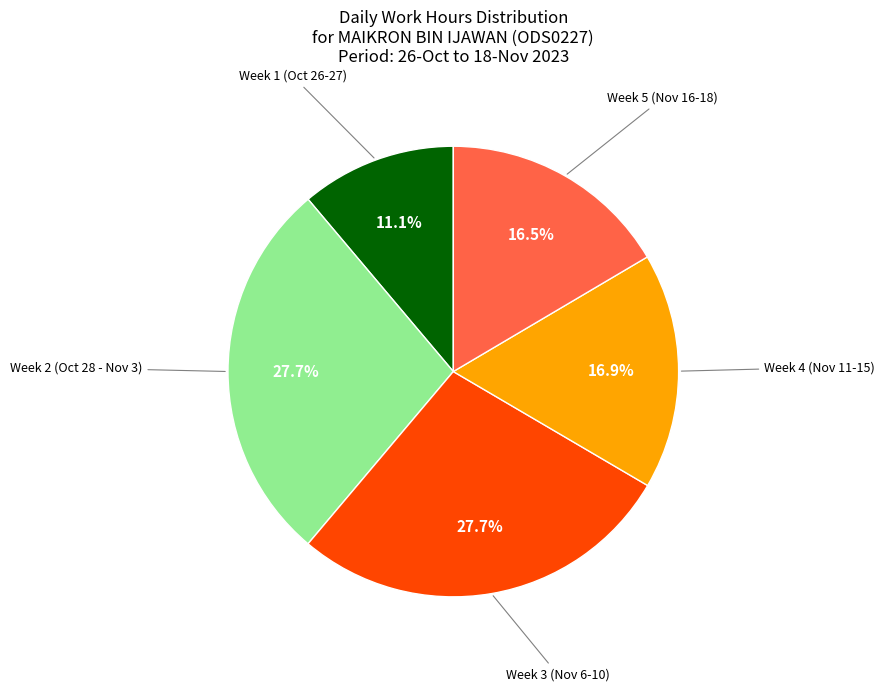

How many segments does this pie chart have?

5